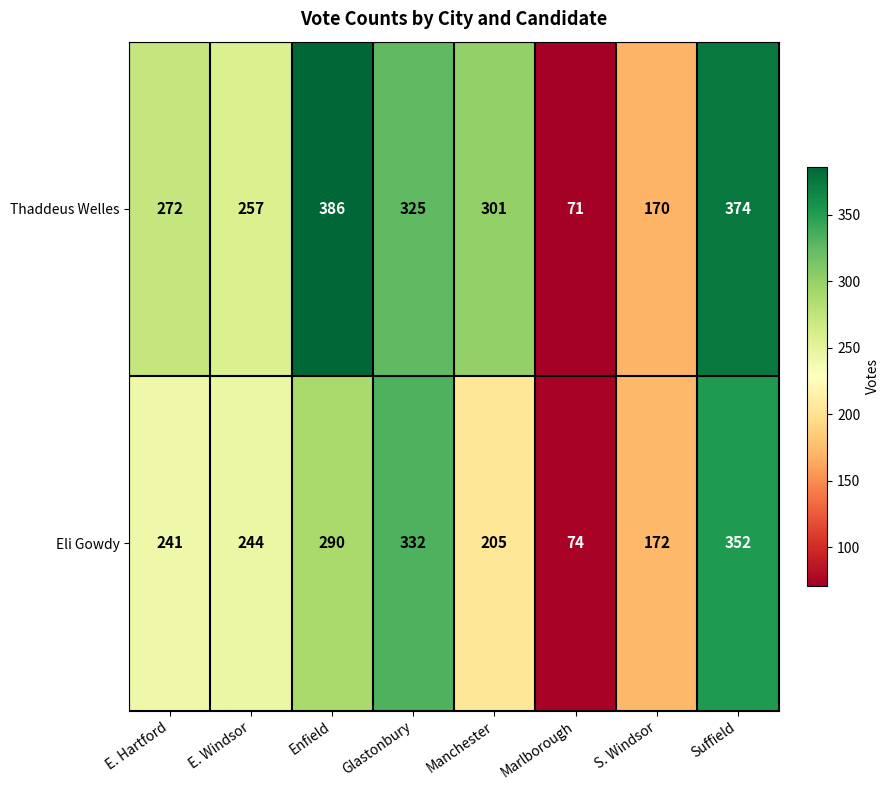

Reading left to right, extract all data points from this chart.

Thaddeus Welles: E. Hartford=272	E. Windsor=257	Enfield=386	Glastonbury=325	Manchester=301	Marlborough=71	S. Windsor=170	Suffield=374
Eli Gowdy: E. Hartford=241	E. Windsor=244	Enfield=290	Glastonbury=332	Manchester=205	Marlborough=74	S. Windsor=172	Suffield=352